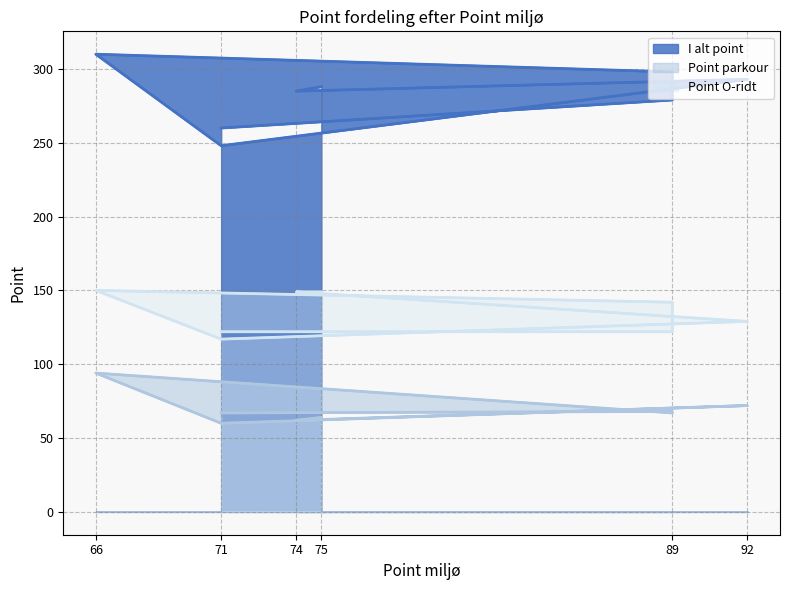

True or false: Point O-ridt has more than 0 interior local peaks.

True